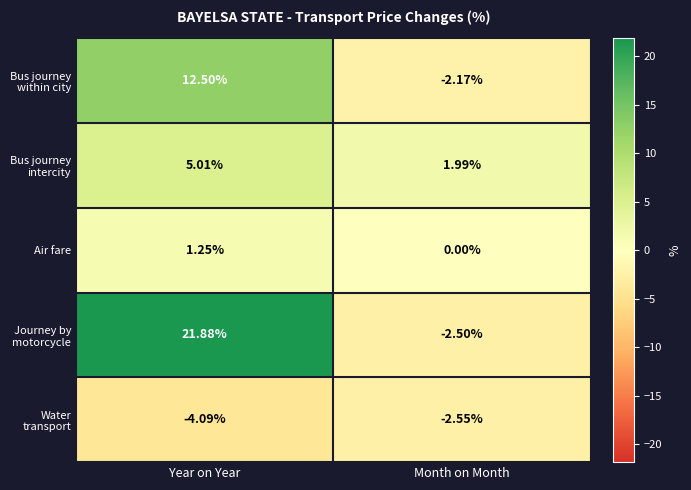

Which series has the widest spread of values?

Journey by motorcycle